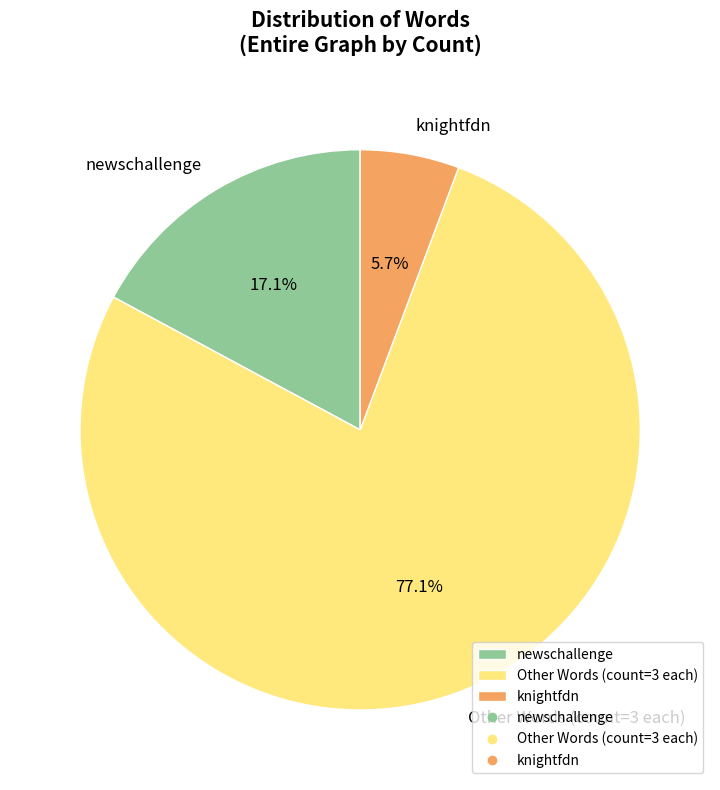

To the nearest percent, what is the difference between the largest and smallest slice percentages?

71%